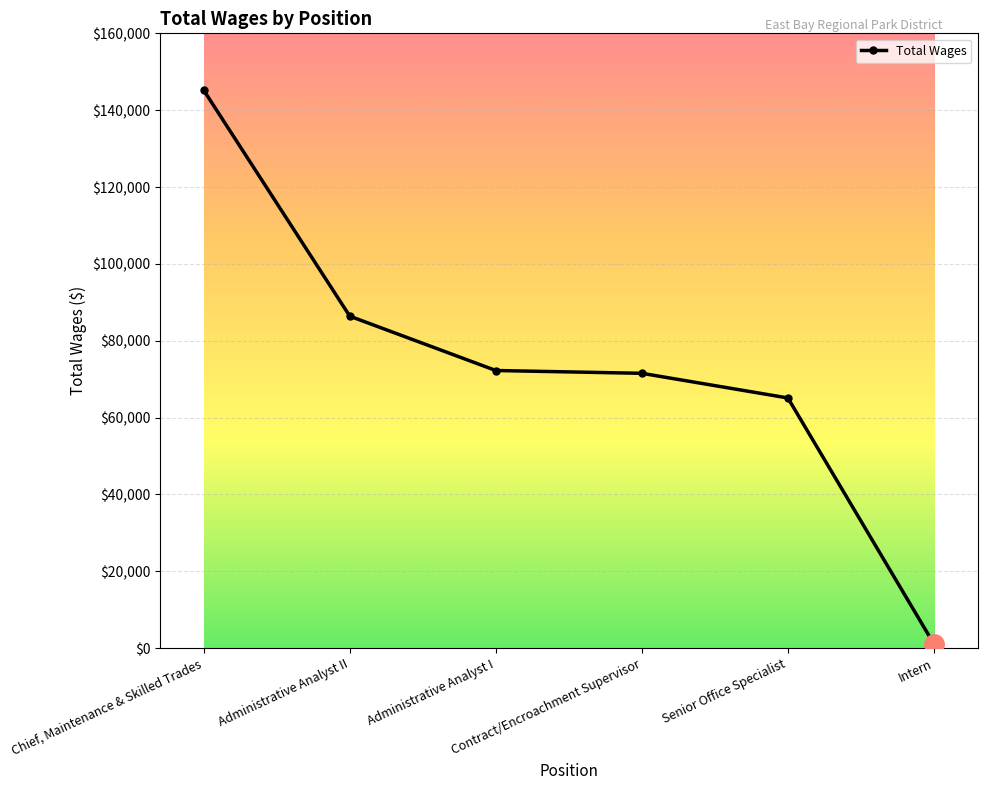

Reading left to right, what are all the values shown in this chart?

Chief, Maintenance & Skilled Trades=145169	Administrative Analyst II=86386	Administrative Analyst I=72254	Contract/Encroachment Supervisor=71524	Senior Office Specialist=65111	Intern=1084